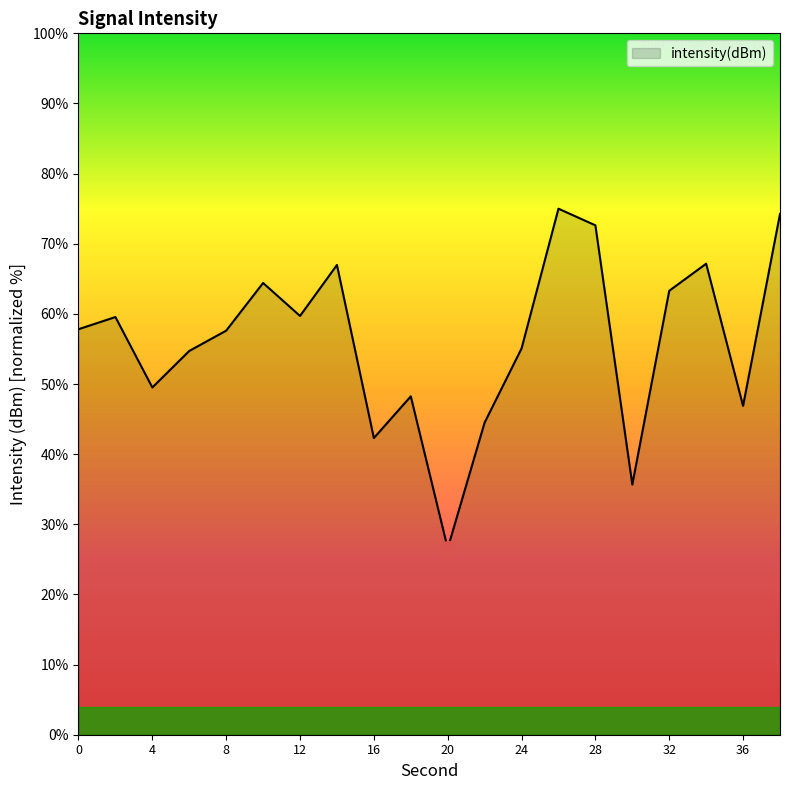

What is the smallest value displayed?

26.6